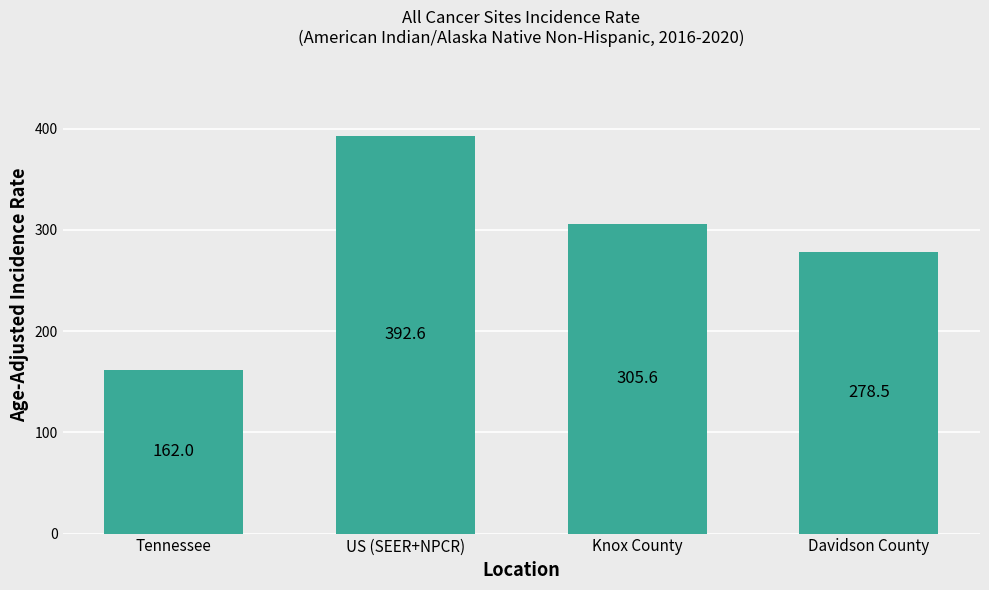

What is the difference between the values at Tennessee and US (SEER+NPCR)?

230.6